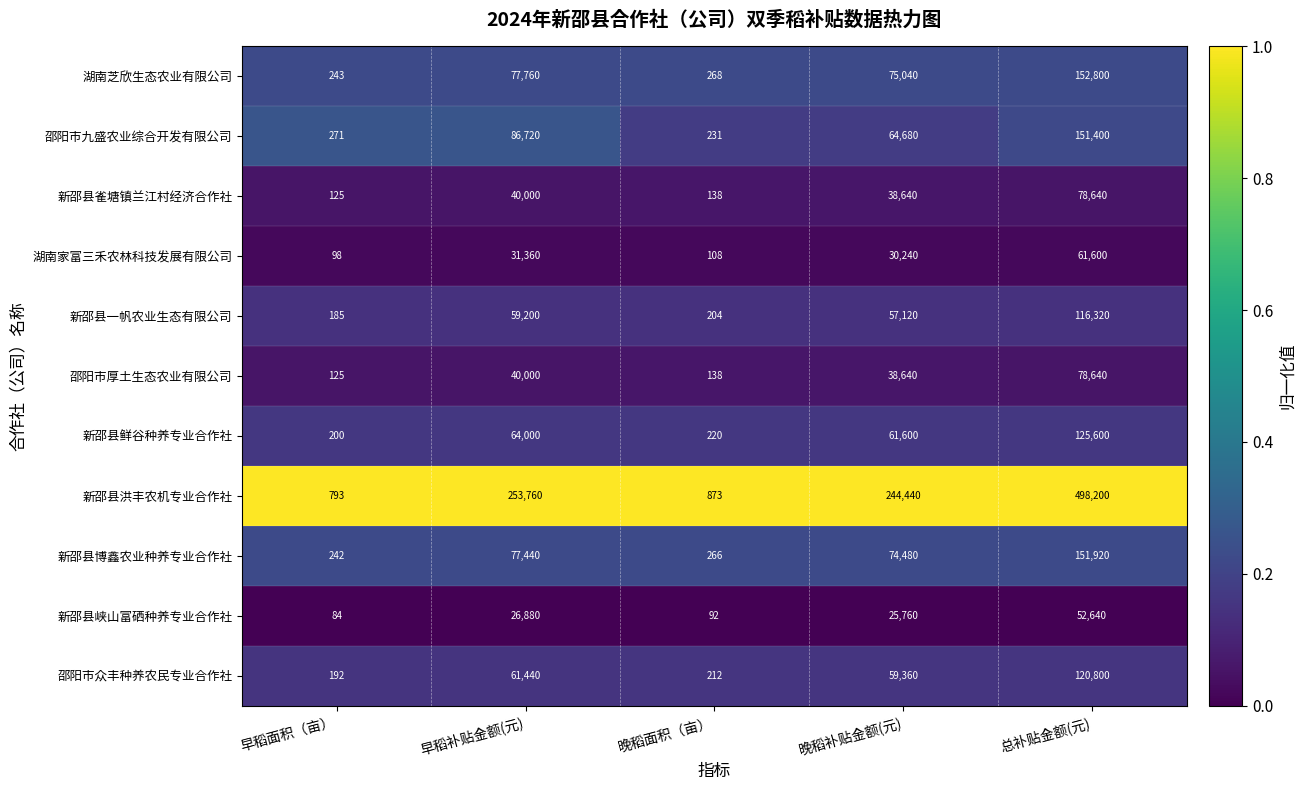

At which category is the sum across all series the highest?

总补贴金额(元)